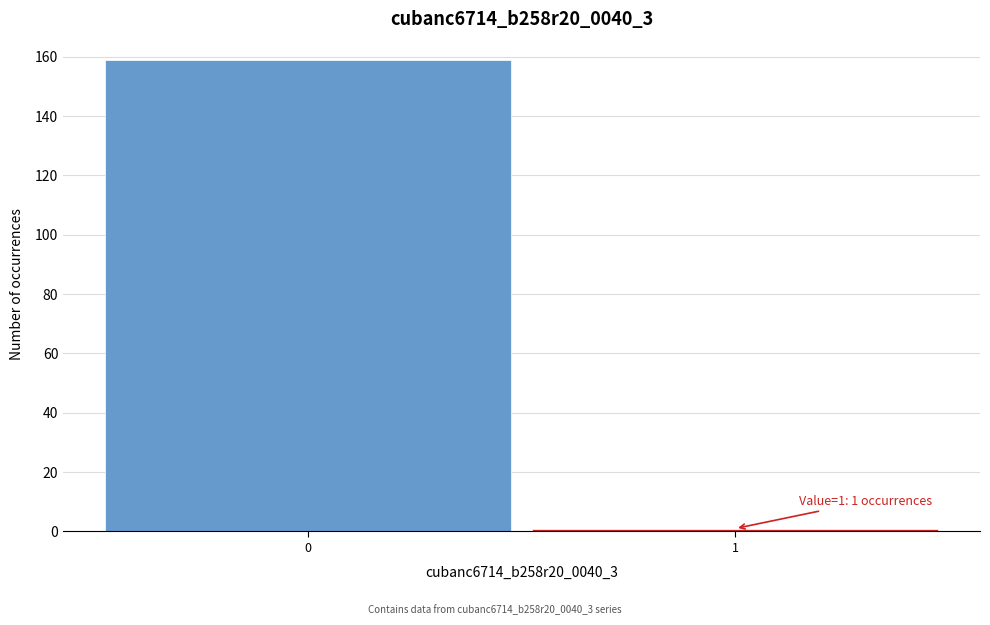

Reading left to right, transcribe all the data shown in this chart.

159	1